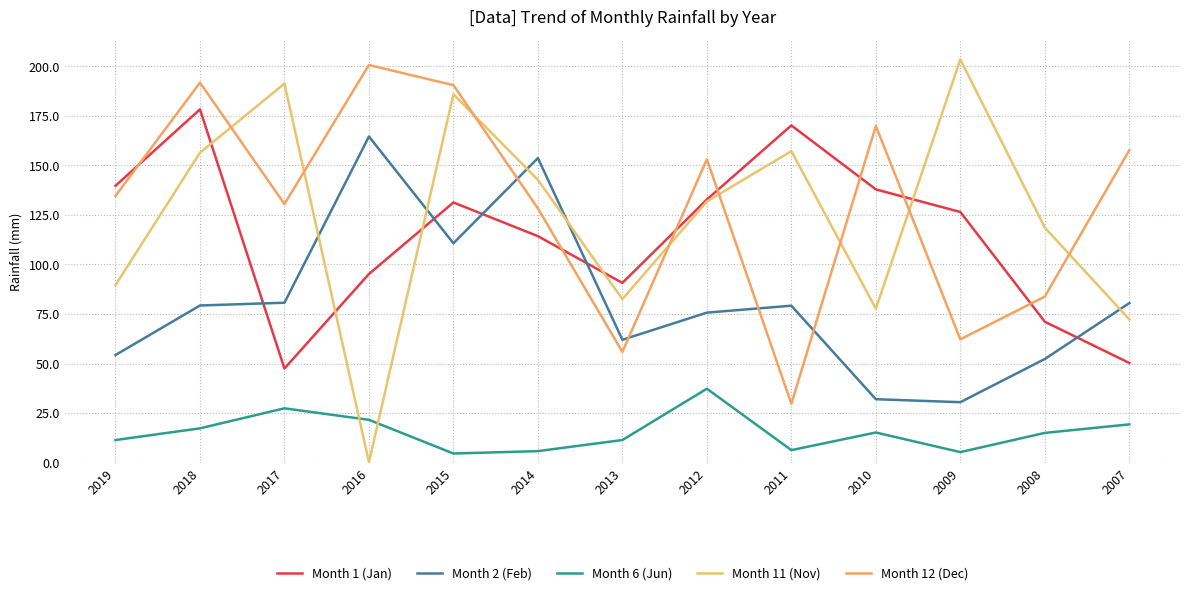

Which series has the largest total across all categories?

Month 12 (Dec)